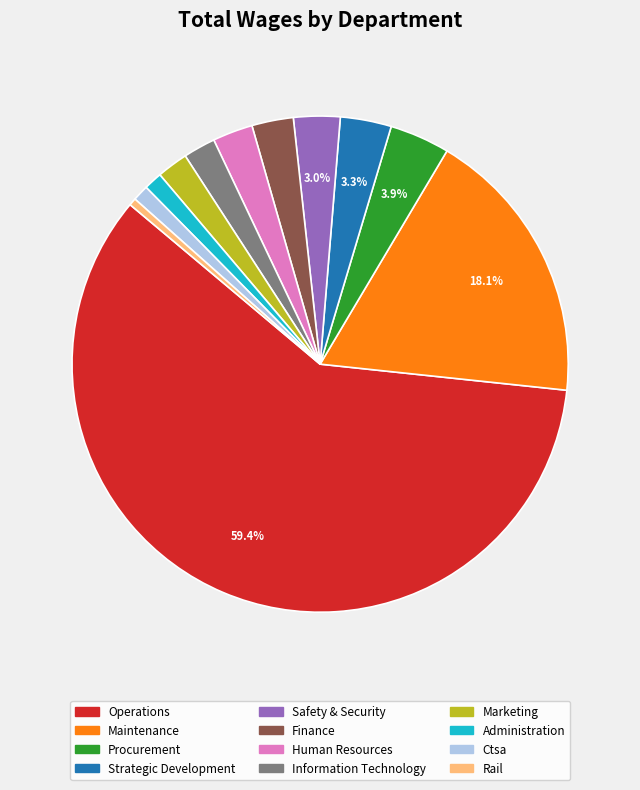

What is the ratio of the value at Marketing to the value at Procurement?

0.5